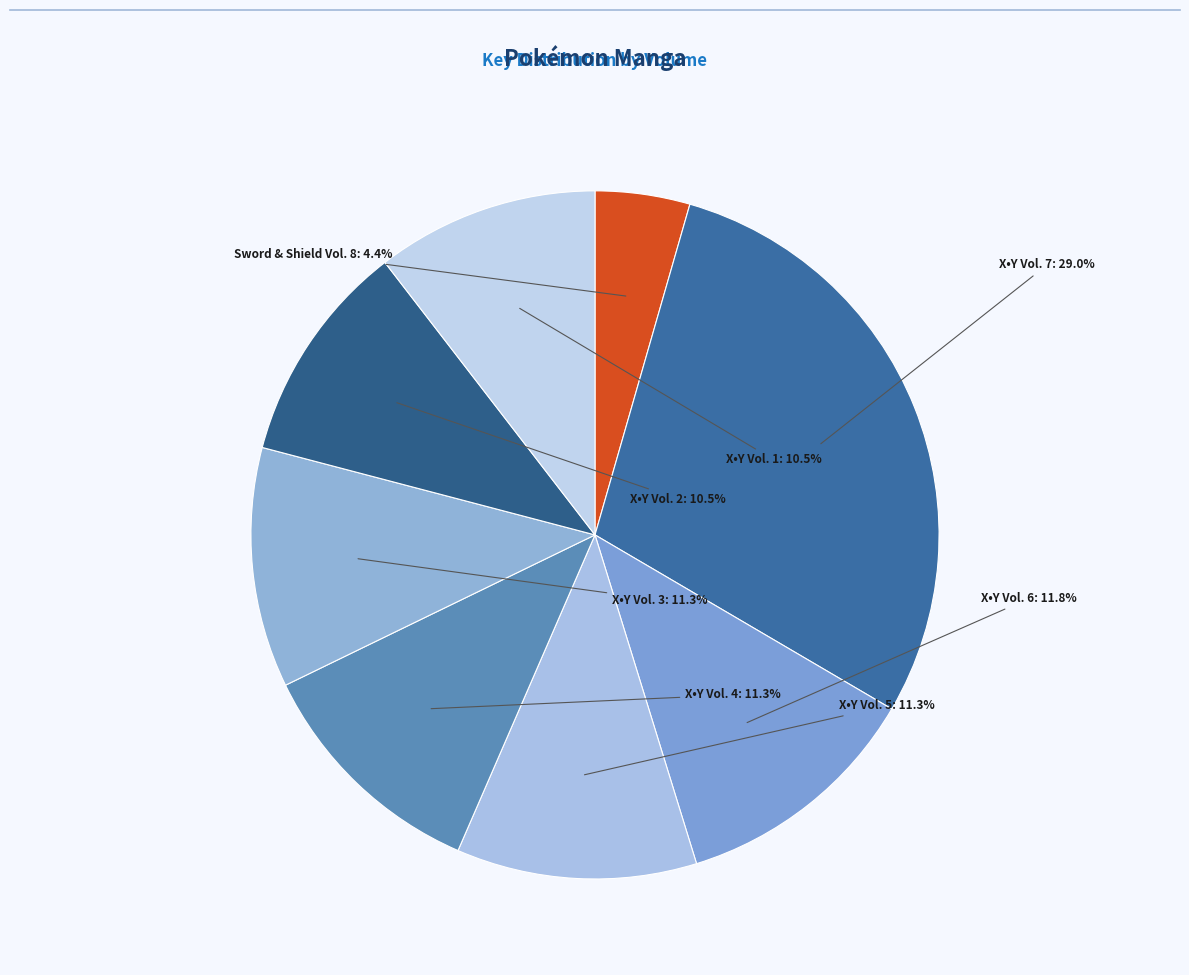

Do X•Y Vol. 1 and X•Y Vol. 3 together represent more than half of the pie?

No